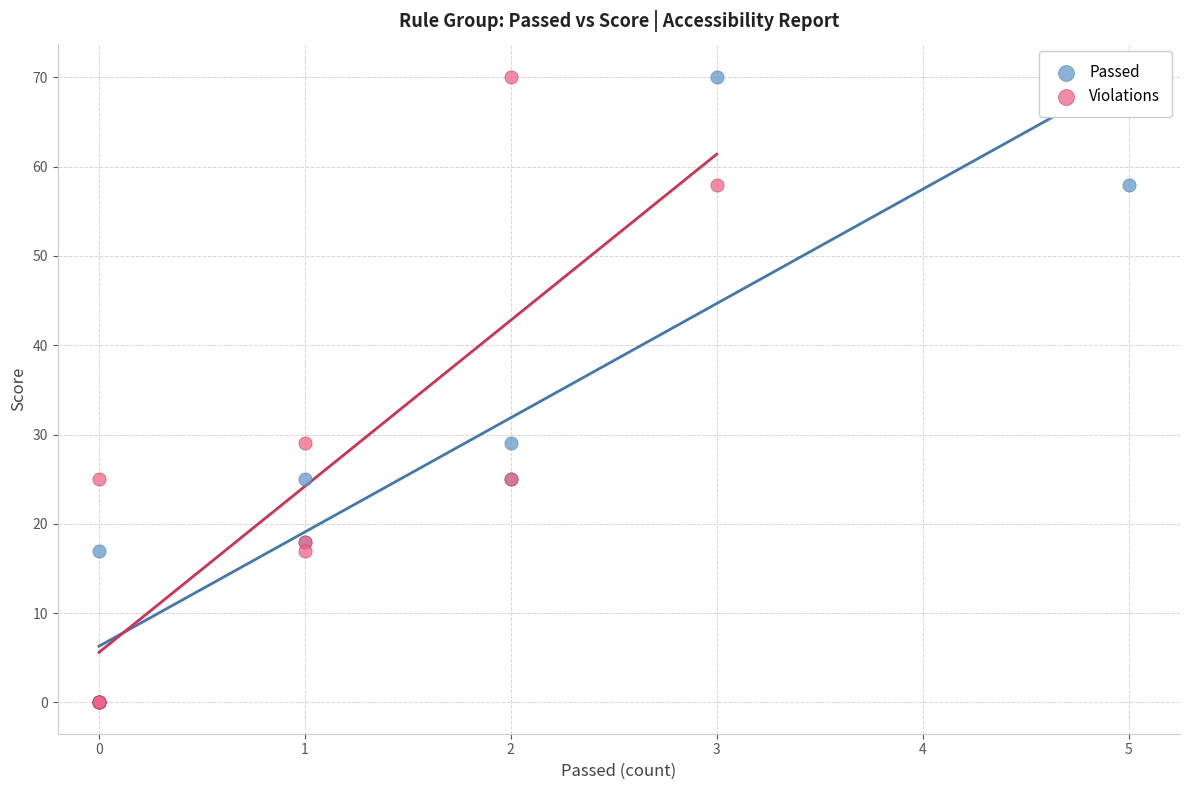

What are all the series names shown in the legend?

Passed, Violations